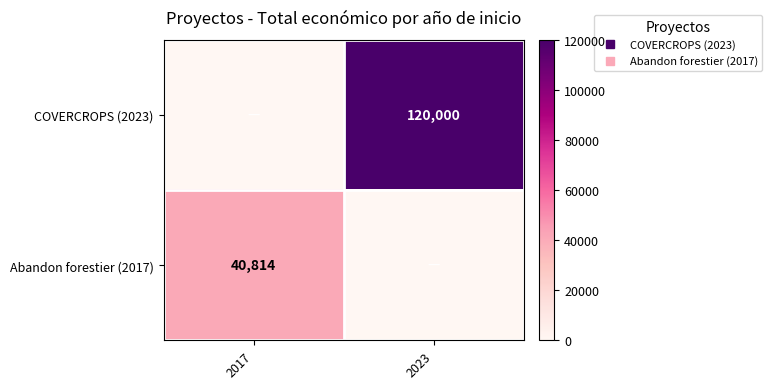

The value of Abandon forestier (2017) at 2023 is 20824. True or false?

False